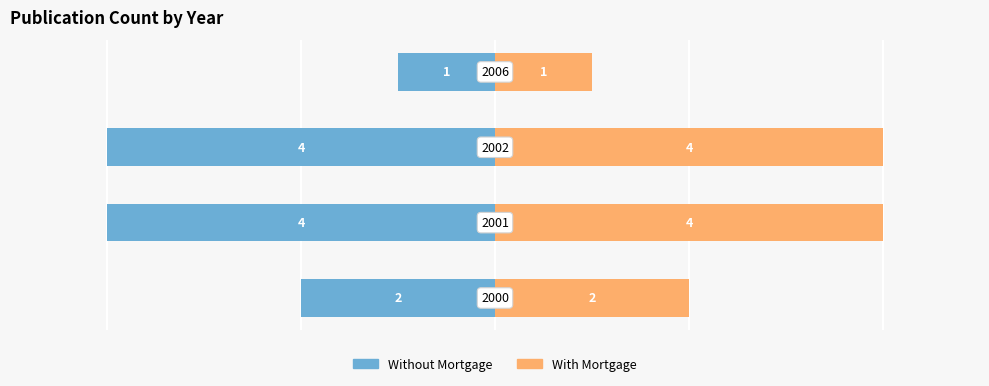

What are all the series names shown in the legend?

Without Mortgage, With Mortgage